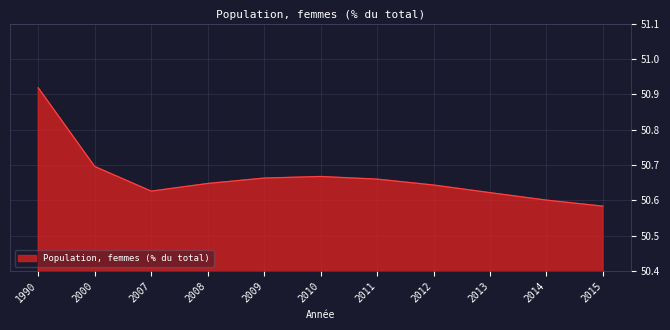

At which label is the value closest to 50?

2015